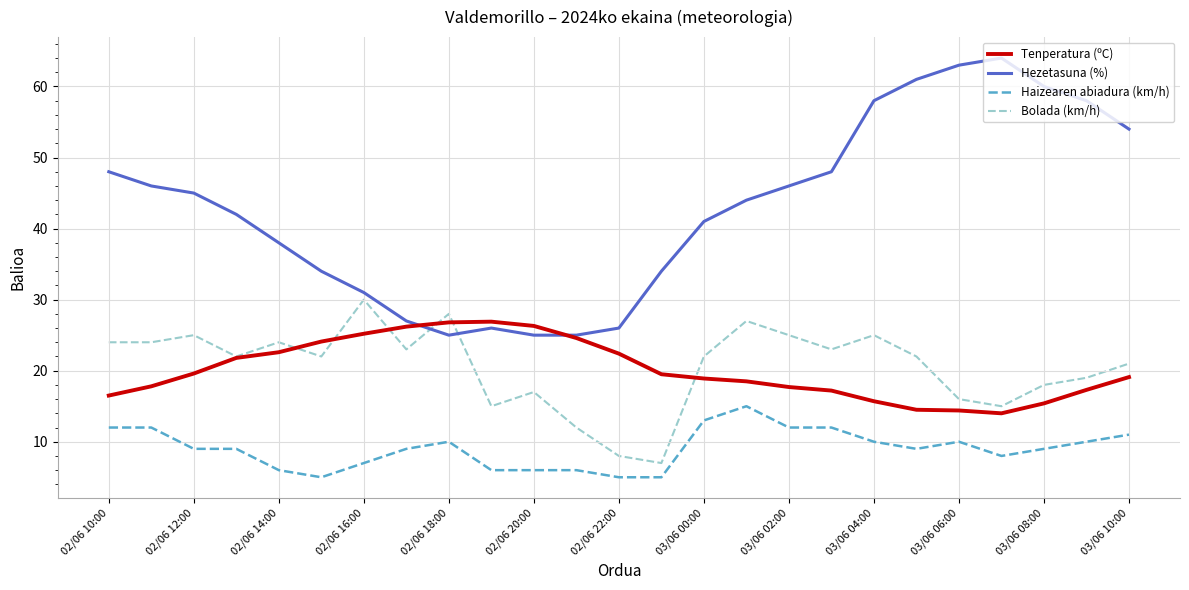

Which series has the largest range (max minus min)?

Hezetasuna (%)